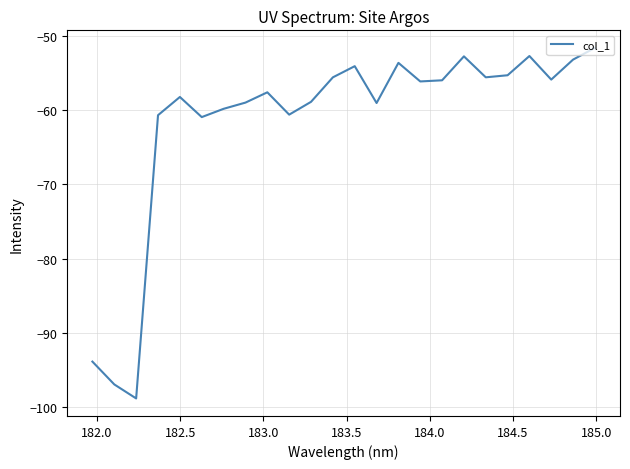

What is the difference between the maximum and minimum values?

47.2